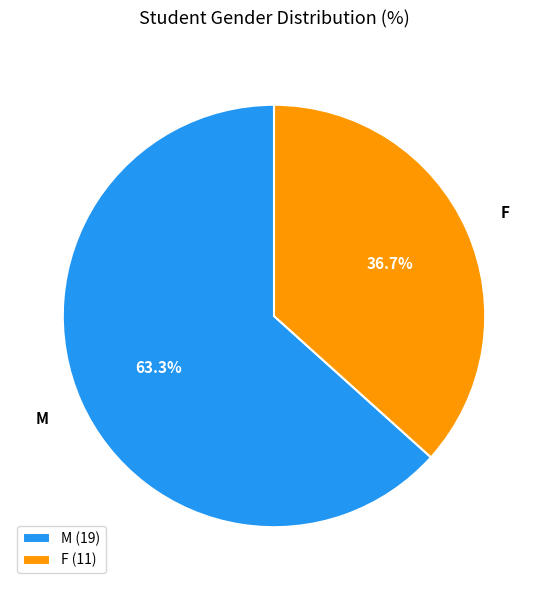

Count the number of slices in the pie.

2